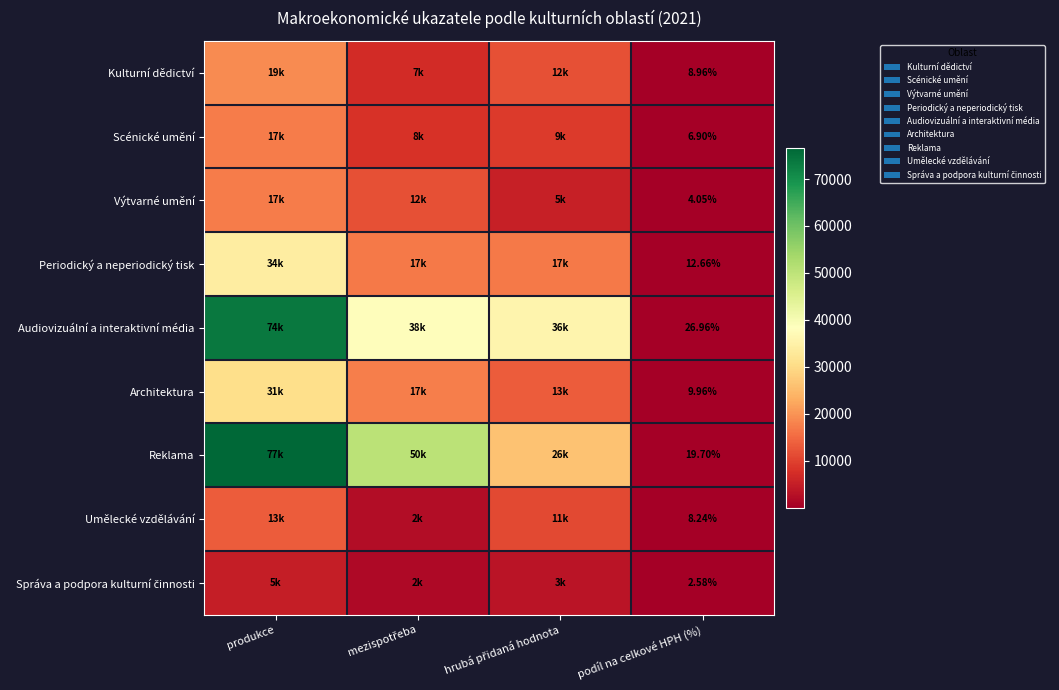

How many series are shown in this chart?

9